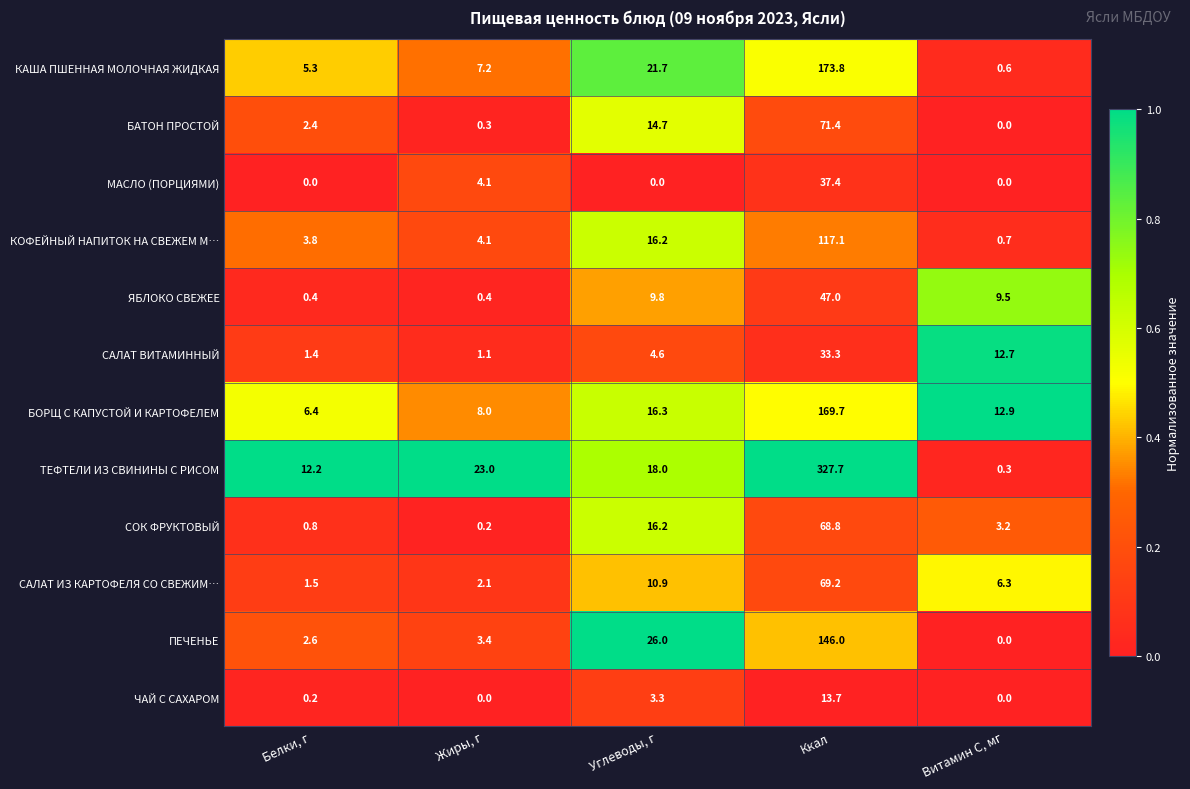

Is it true that ЧАЙ С САХАРОМ equals 6.1 at Ккал?

False